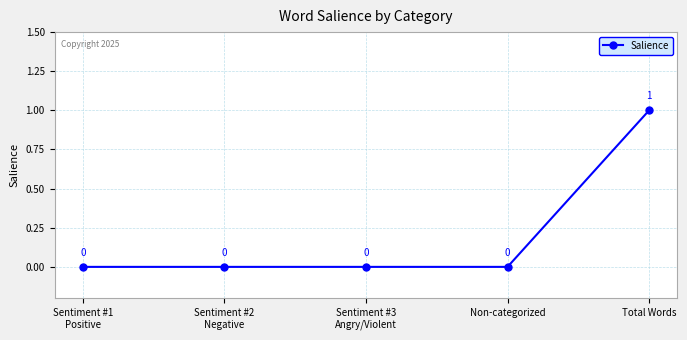

What position from the left is Sentiment #1
Positive?

1